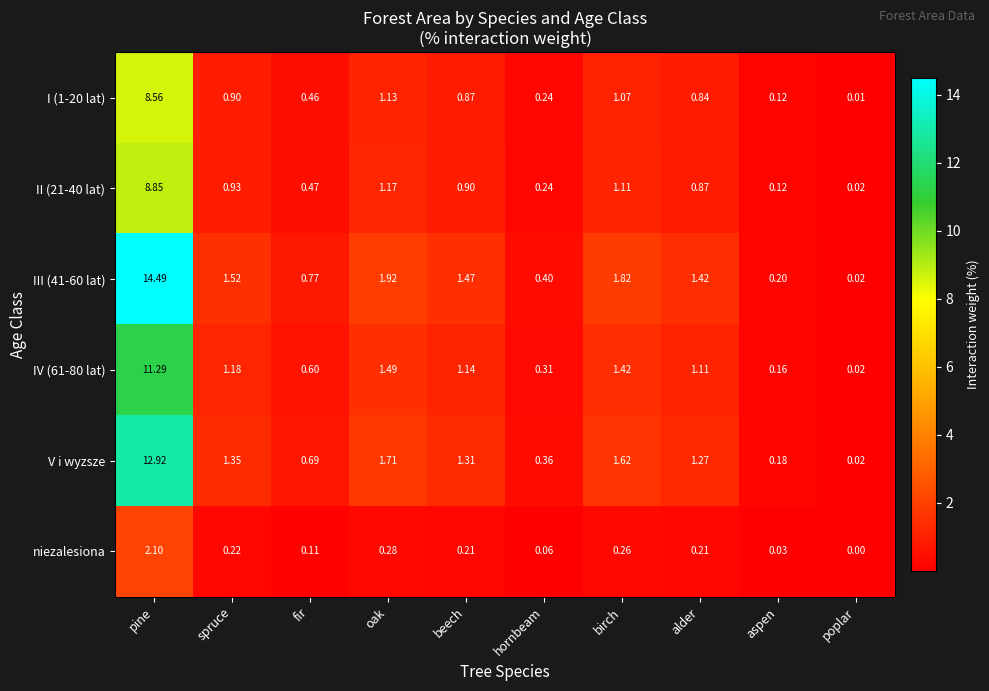

At which category does the chart reach its peak across all series?

pine